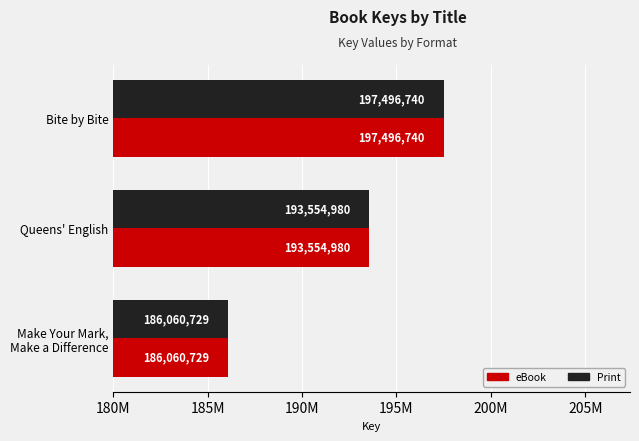

What are all the series names shown in the legend?

eBook, Print